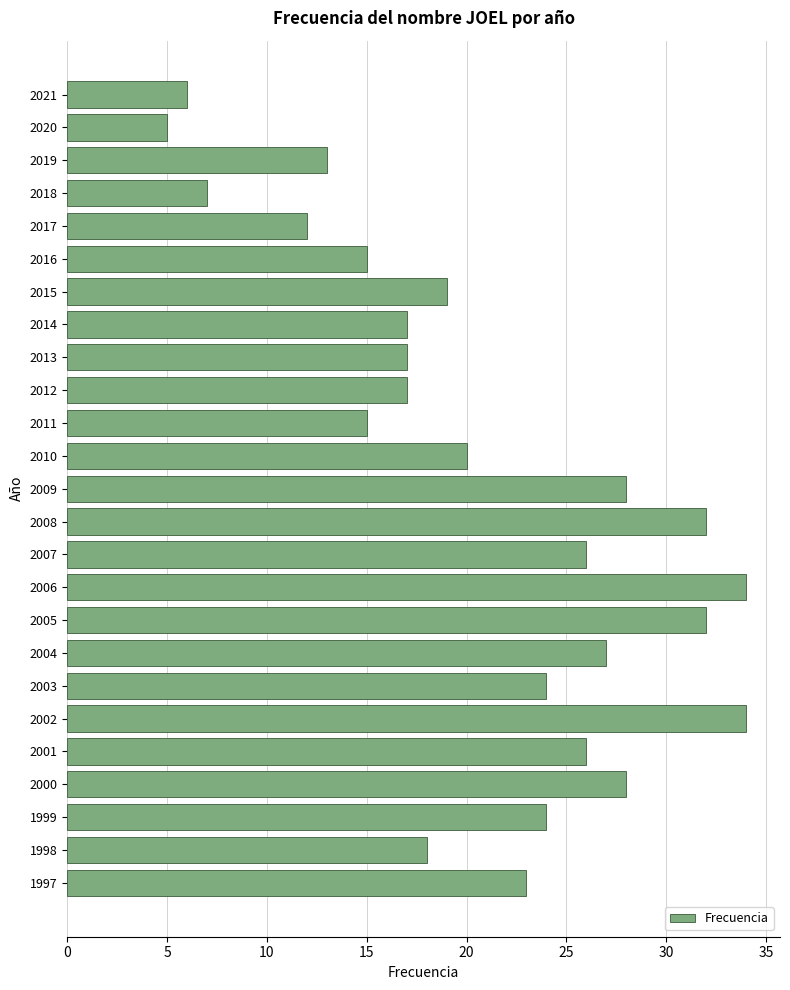

How many values are below 20?

12